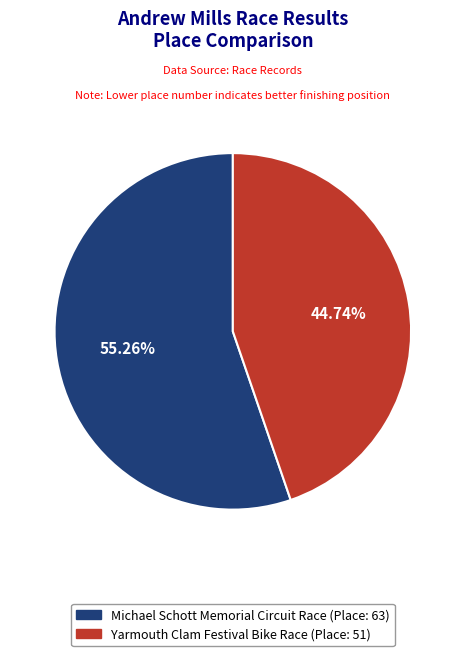

Which has a higher value, Michael Schott Memorial Circuit Race or Yarmouth Clam Festival Bike Race?

Michael Schott Memorial Circuit Race